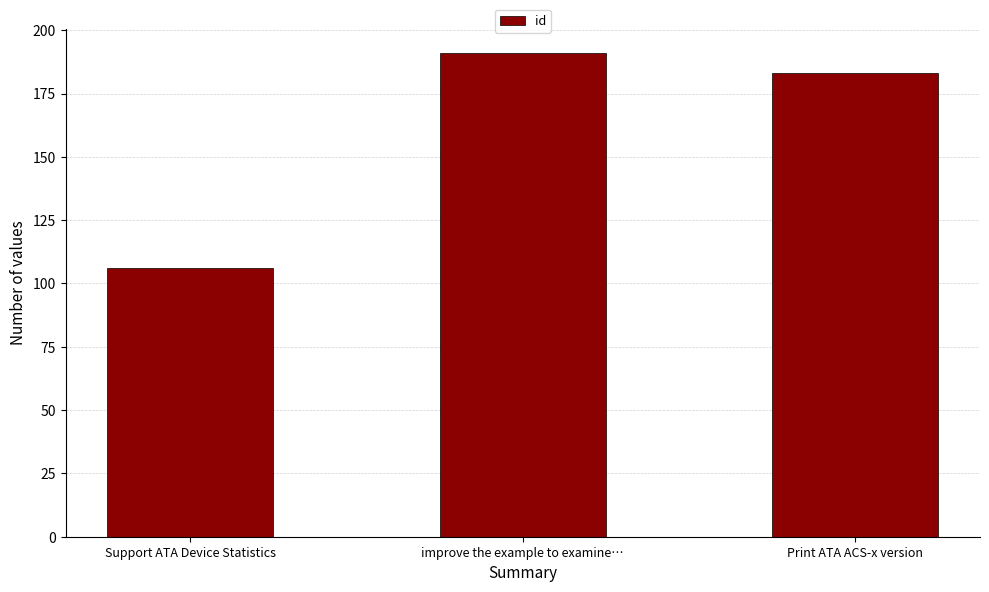

Approximately how many times larger is the value at Print ATA ACS-x version compared to Support ATA Device Statistics?

1.7